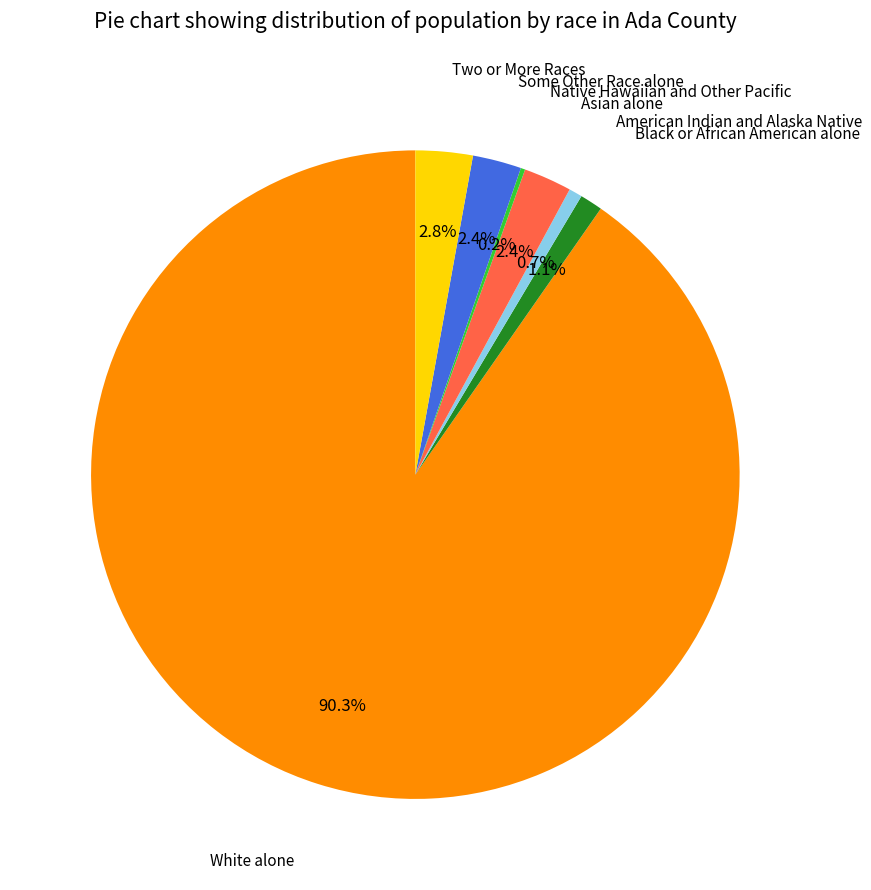

Does any single category account for the majority?

Yes